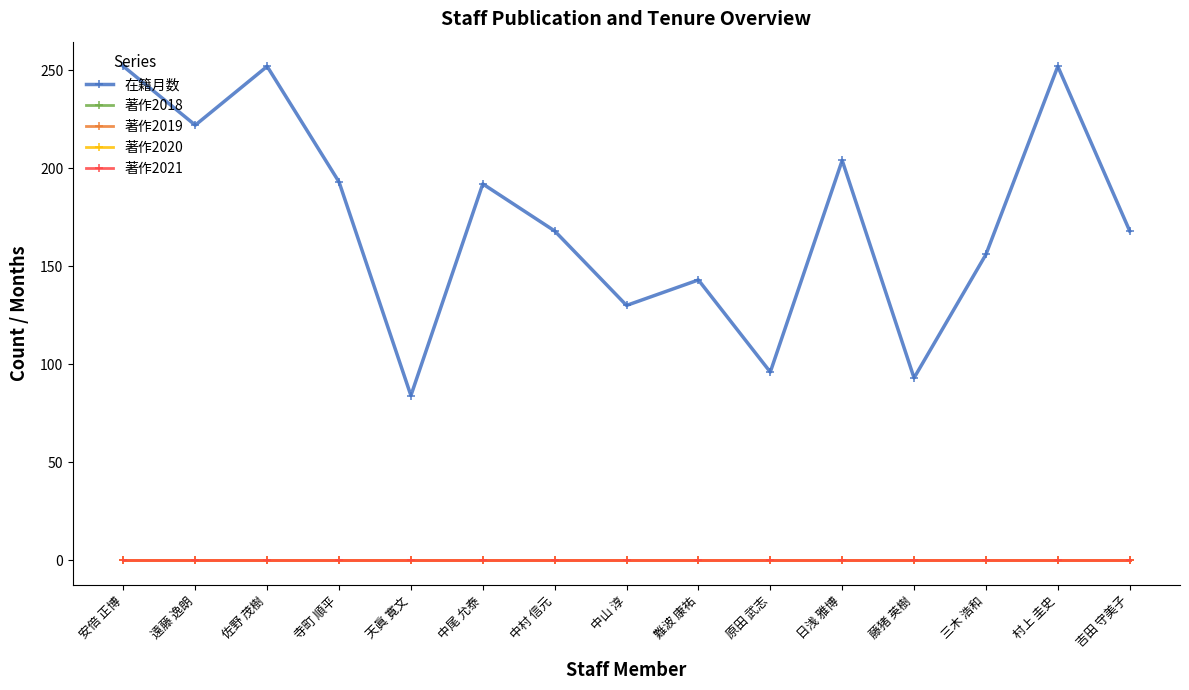

True or false: 著作2021 has more than 2 points higher than both neighbors.

False